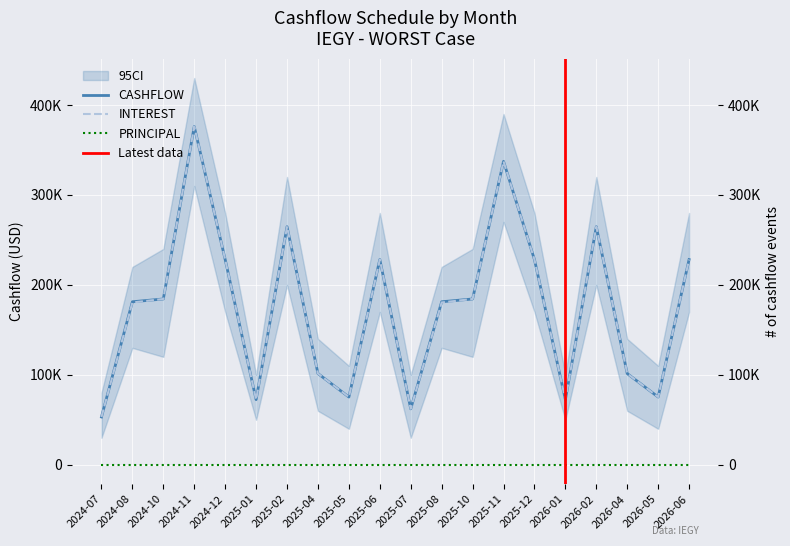

What is the minimum value shown in the chart?

53169.5